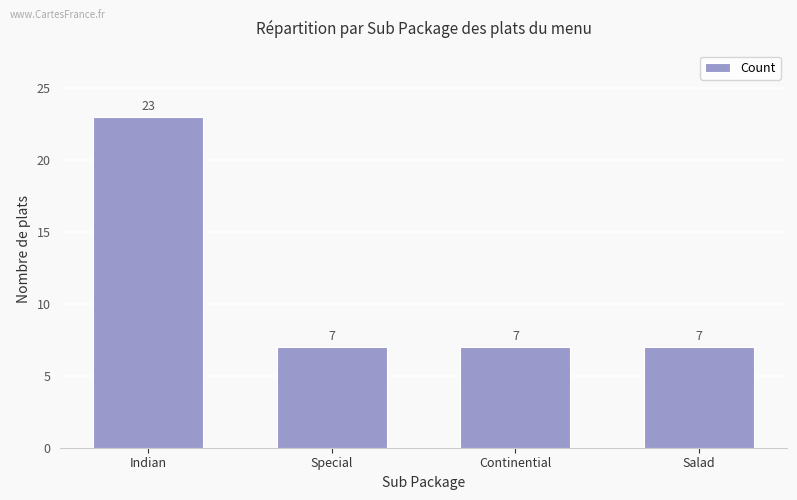

What is the difference between the maximum and minimum values?

16